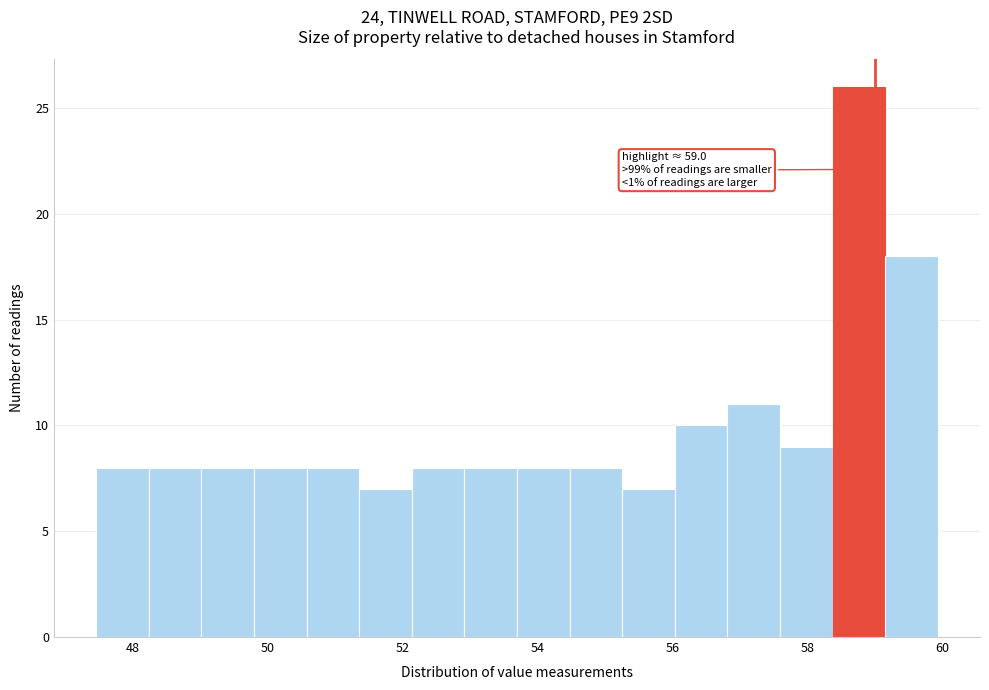

Read against the x-axis, roughly where is the centre of the tallest bar?

58.8